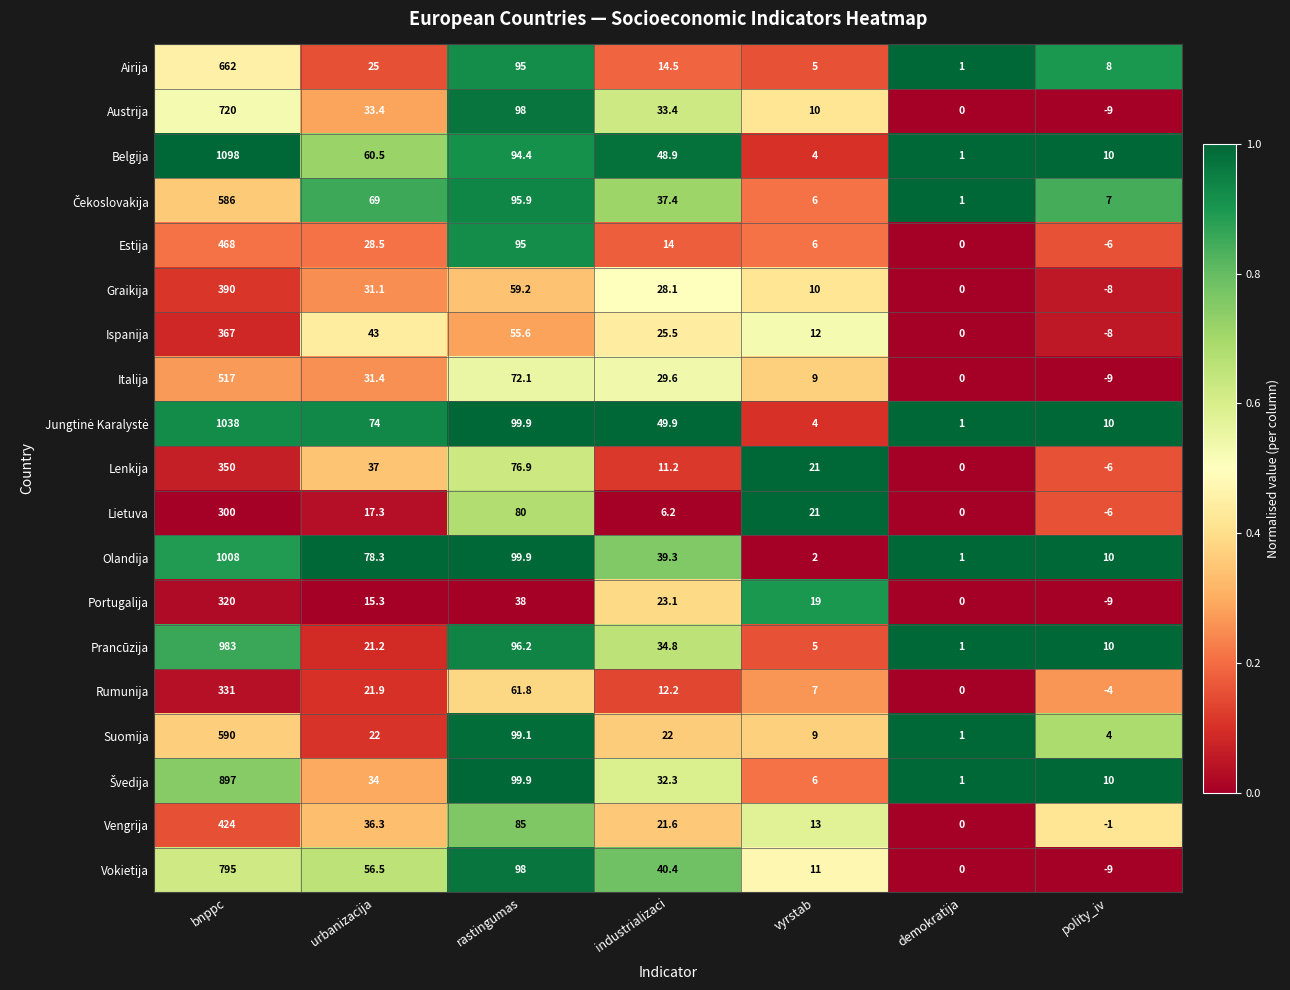

The value of Lenkija at industrializaci is 11.2. True or false?

True